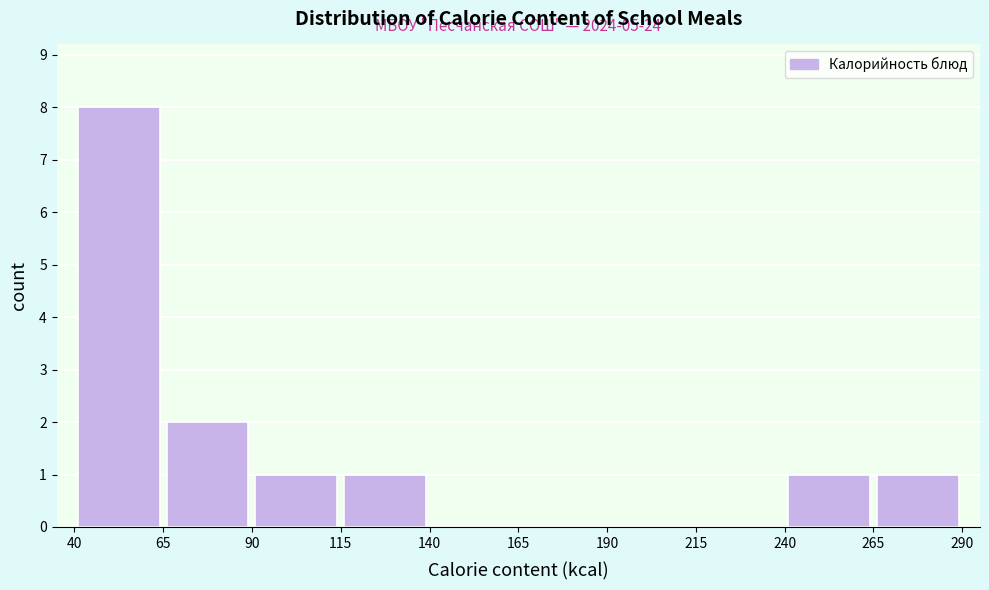

Which range on the x-axis has the tallest bar?

40 to 65